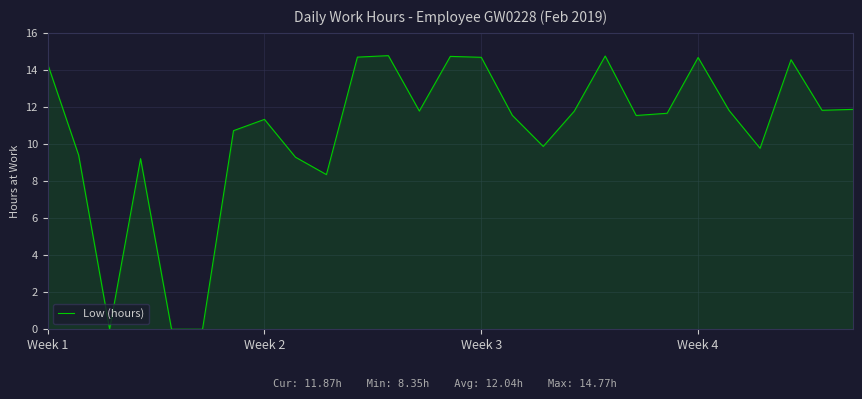

What is the difference between the maximum and minimum values?

14.8